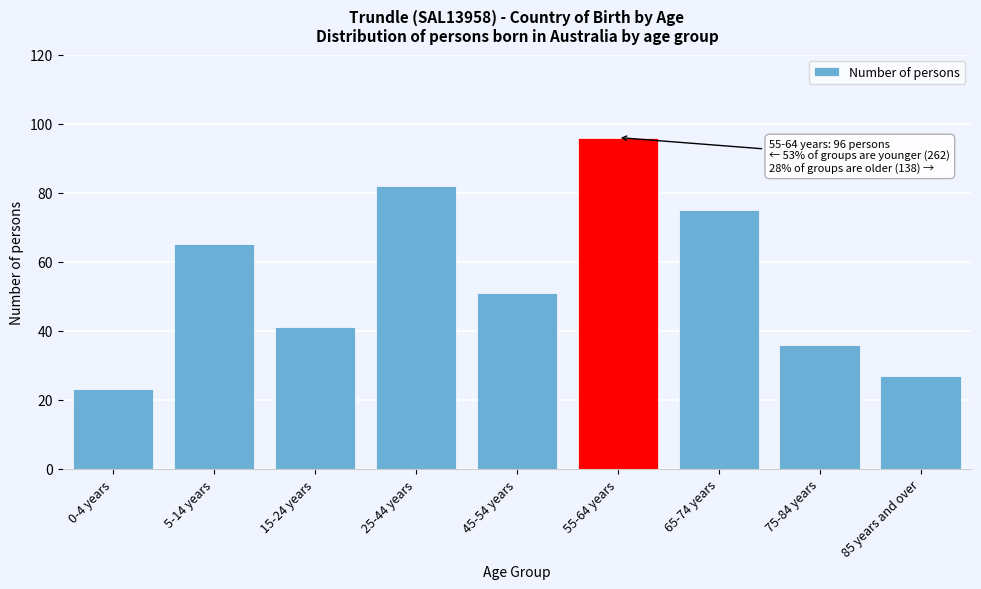

Reading right to left, transcribe all the data shown in this chart.

27	36	75	96	51	82	41	65	23